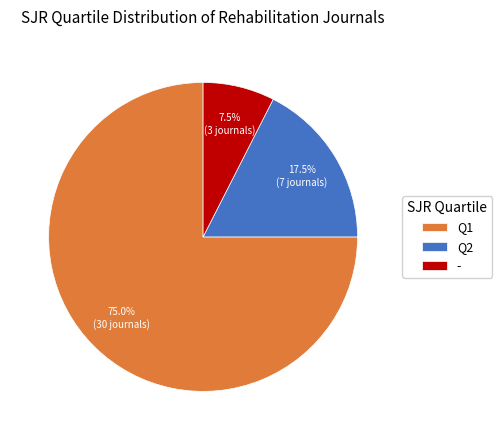

Between Q2 and Q1, which is larger?

Q1